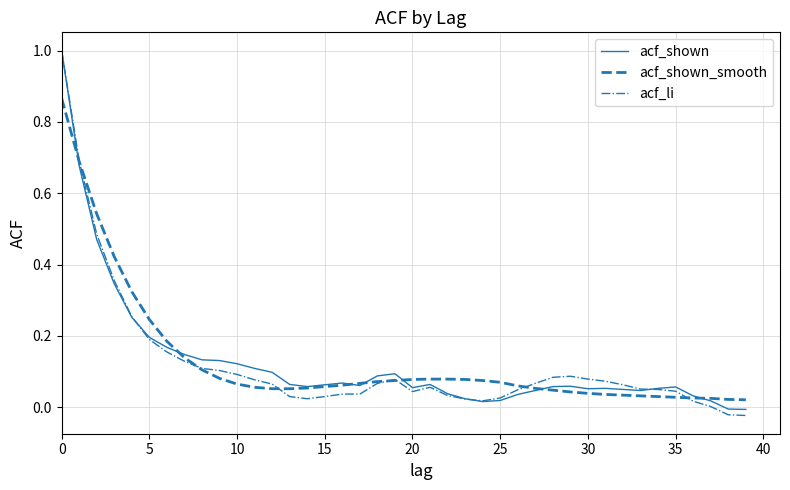

What is the greatest value displayed?

1.0